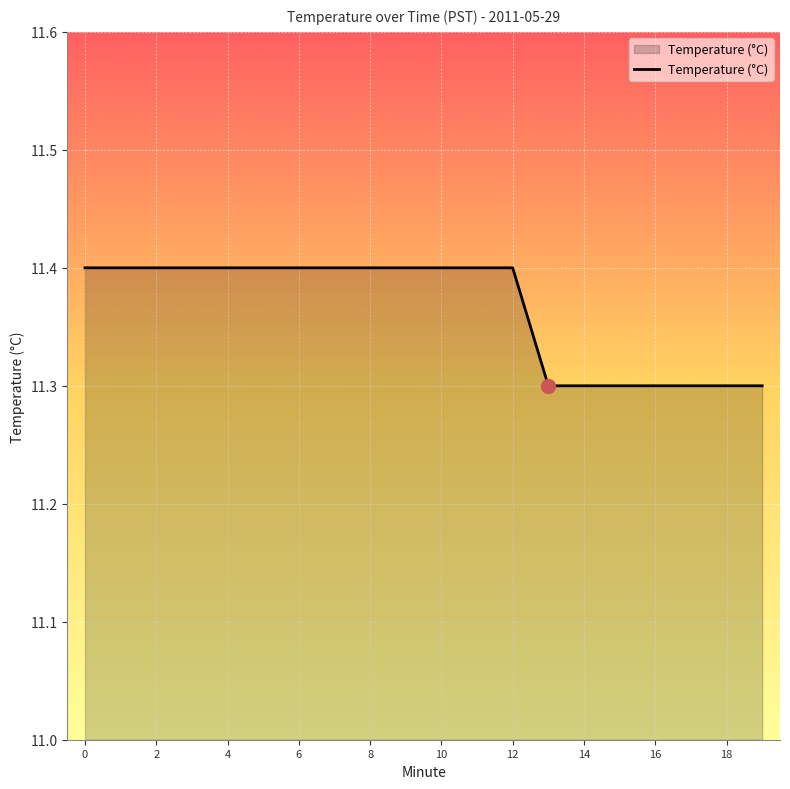

What is the sum of all values?

227.3